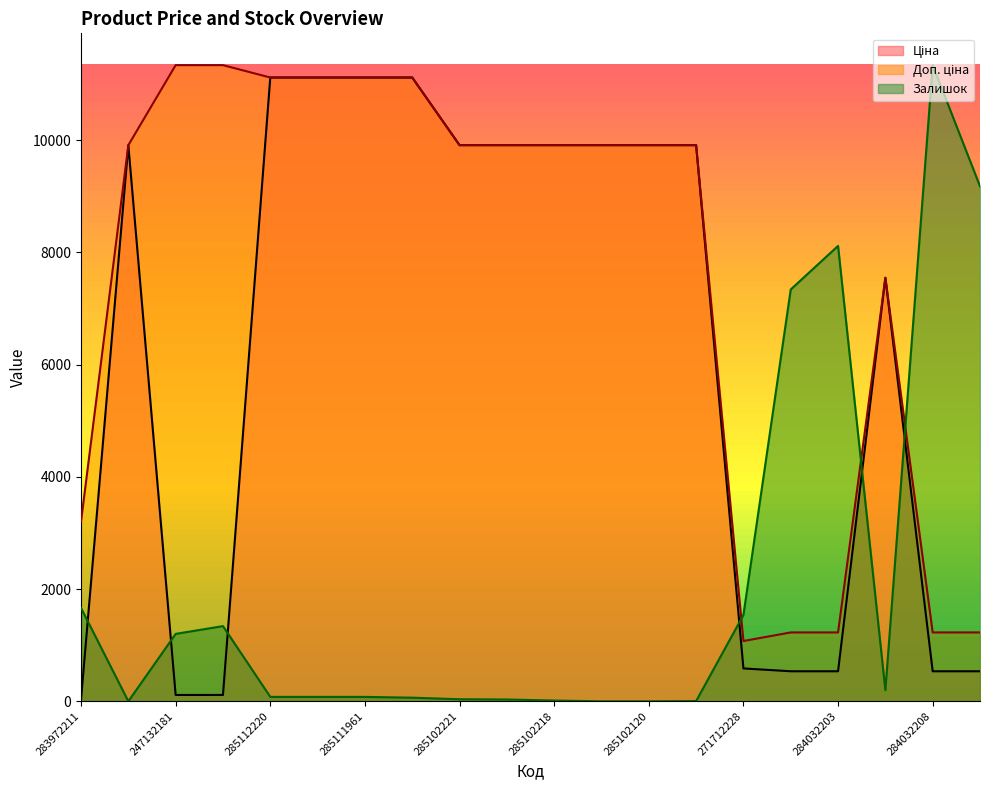

At how many categories does at least one series exceed 6518?

18